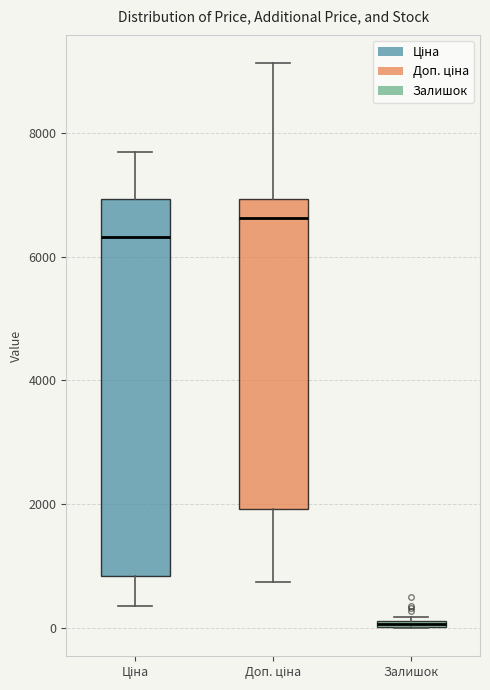

Which box's median line is the highest?

Доп. ціна